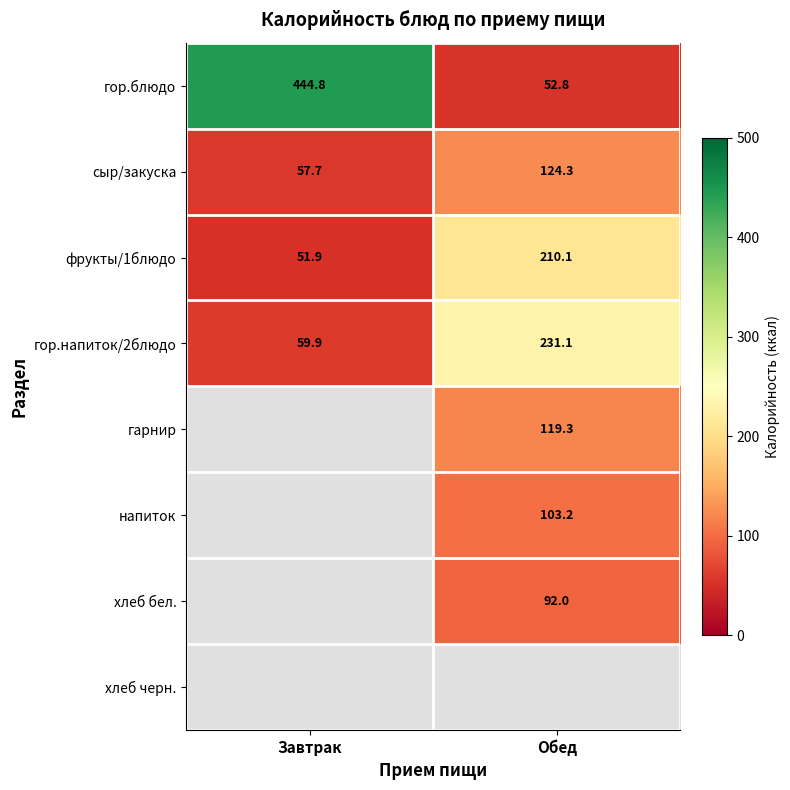

Is it true that сыр/закуска equals 217.2 at Обед?

False